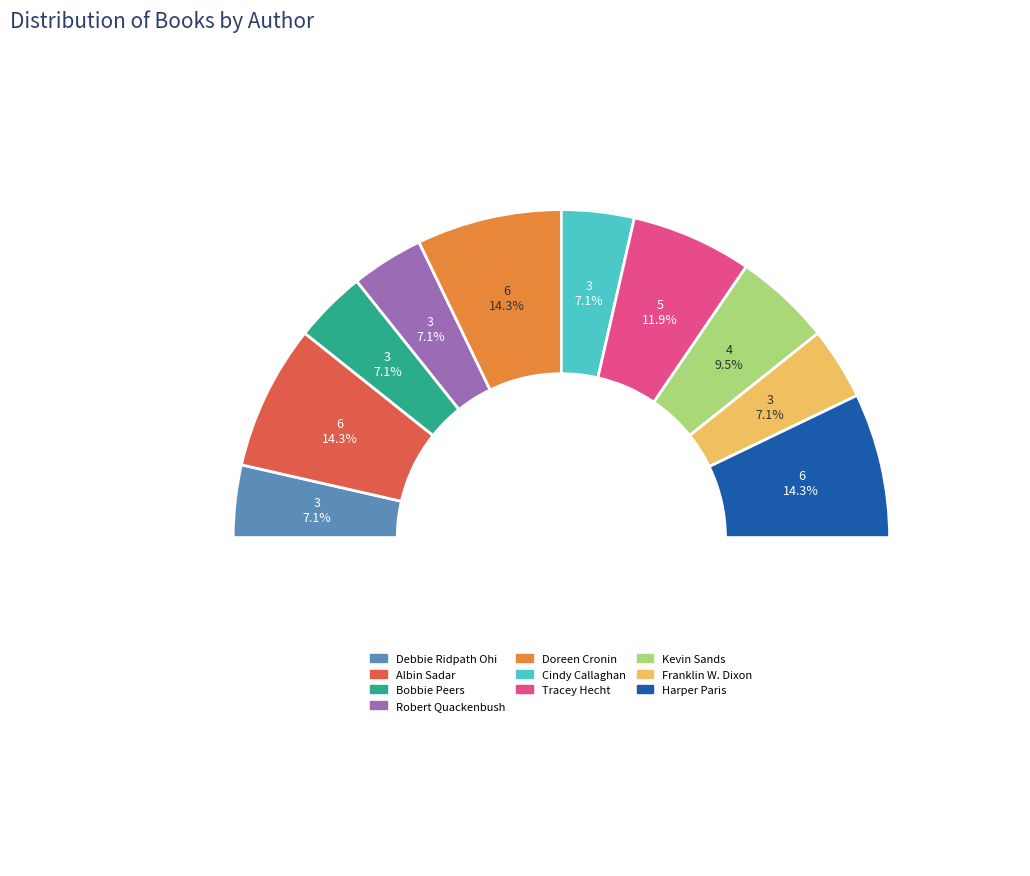

What percentage is NOT represented by Albin Sadar (448221308)?

85.7%